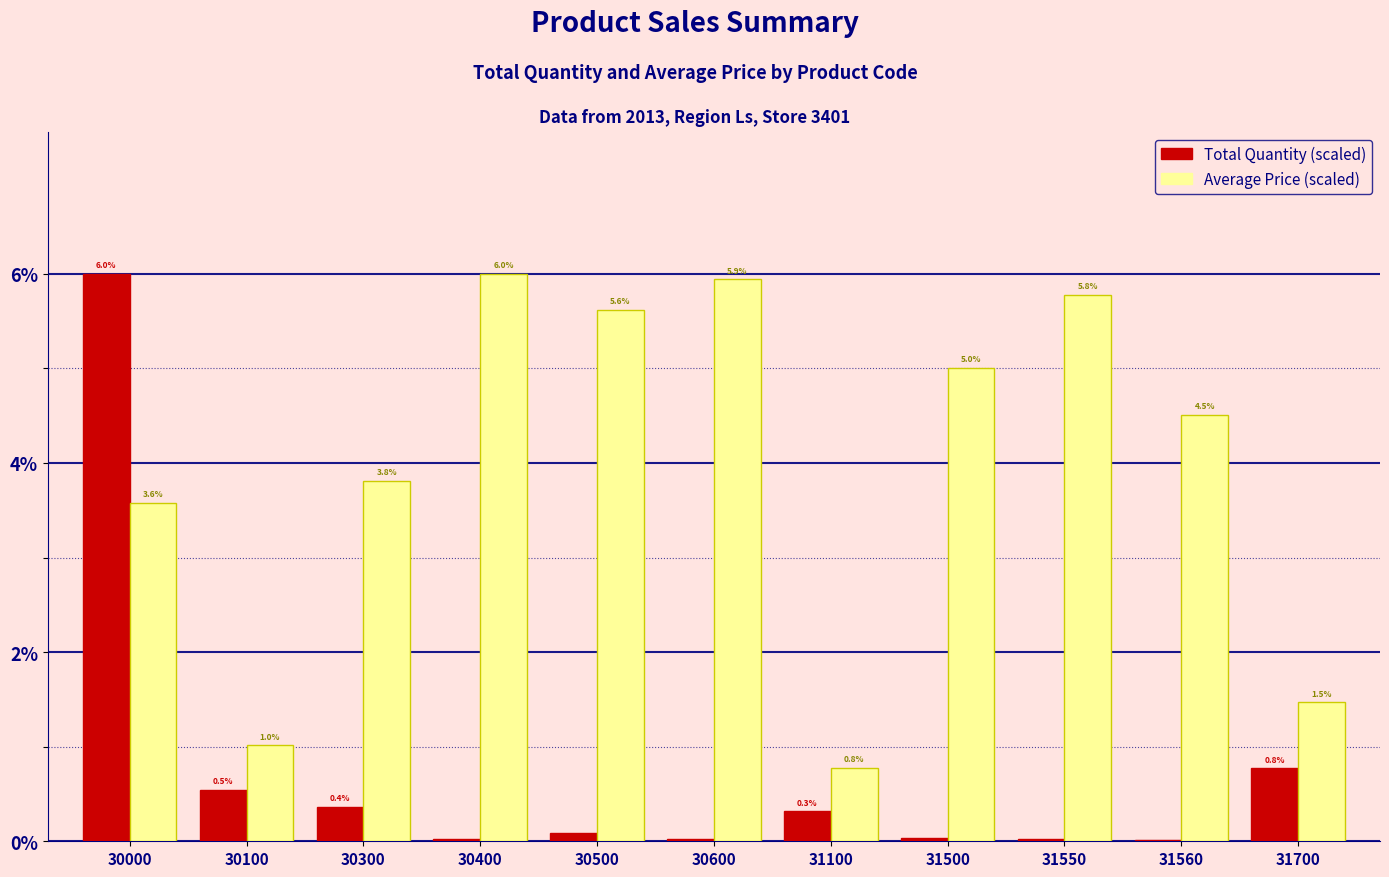

What is the total value across all series at 31500?

5.0